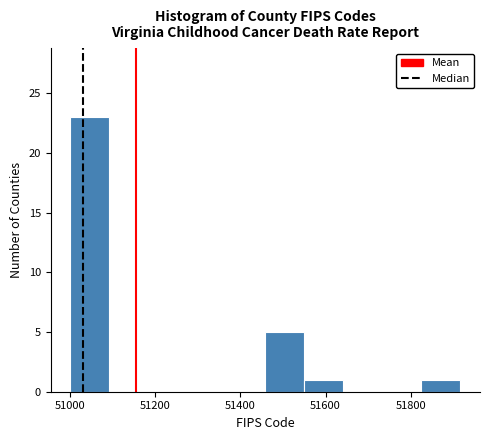

Reading left to right, transcribe this chart: for each bar, give the range it covers on the x-axis and its height. Neither the bar edges nor the heights are printed on the chart, so give them approximately, as read against the axes.

51000 to 51100: 23
51100 to 51180: 0
51180 to 51280: 0
51280 to 51360: 0
51360 to 51460: 0
51460 to 51560: 5
51560 to 51640: 1
51640 to 51740: 0
51740 to 51820: 0
51820 to 51920: 1